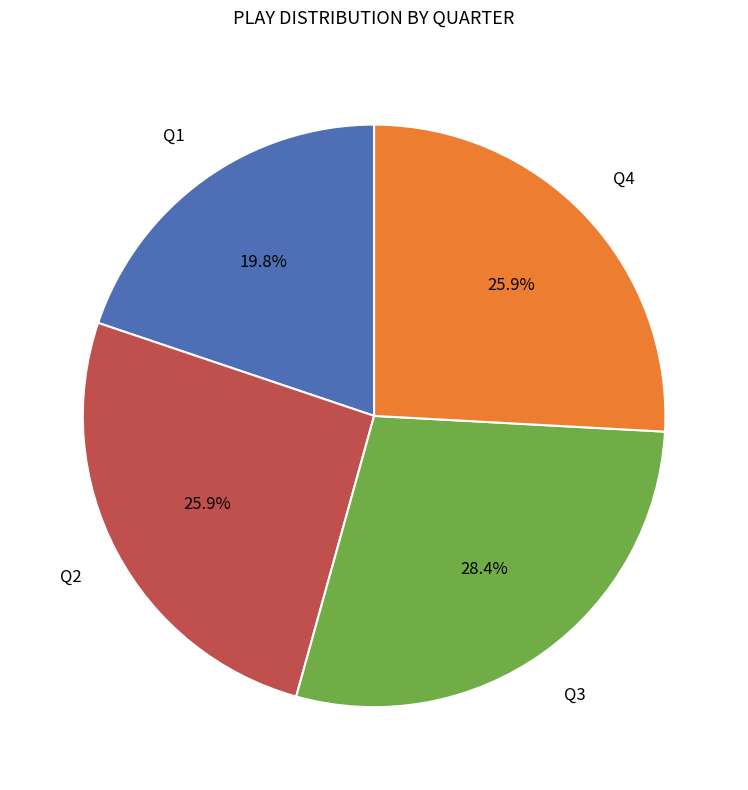

To the nearest percent, what is the average slice percentage?

25%